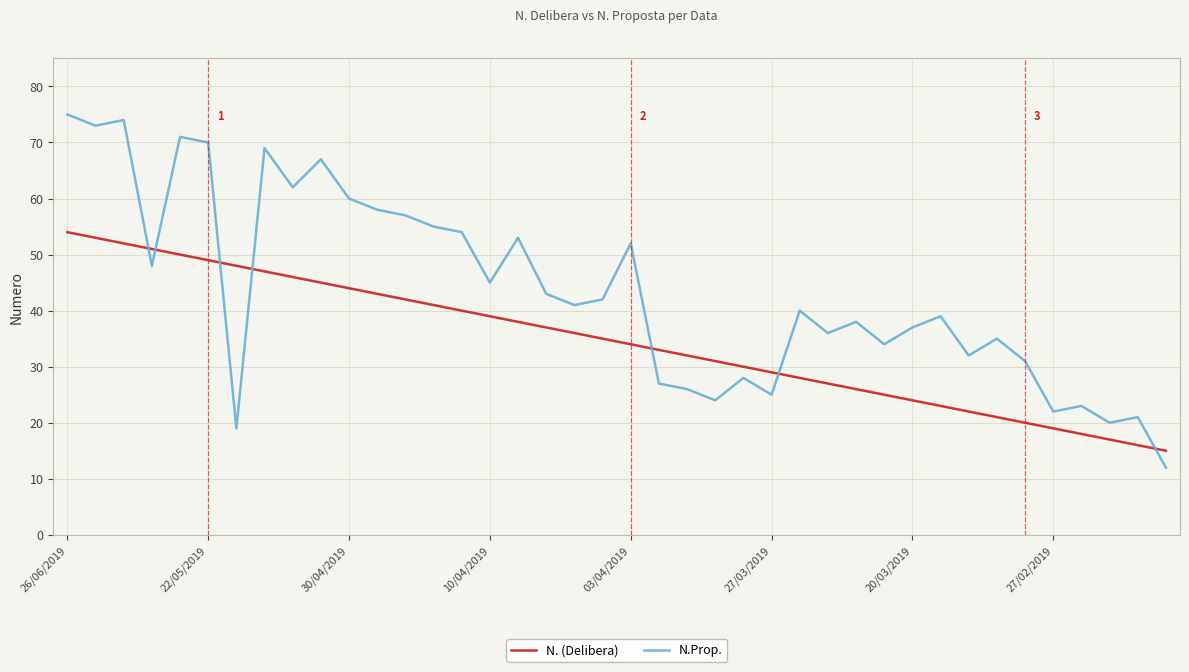

At how many categories does at least one series exceed 63?

7